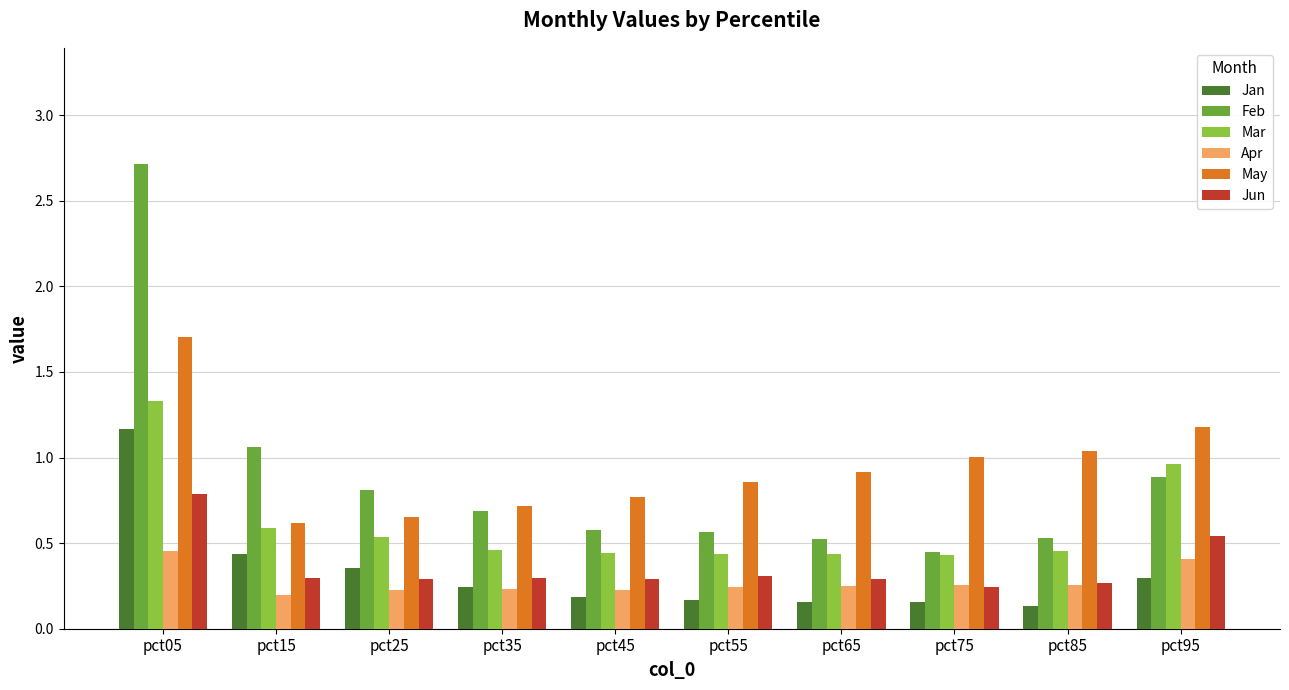

Is it true that May equals 1.0 at pct85?

True